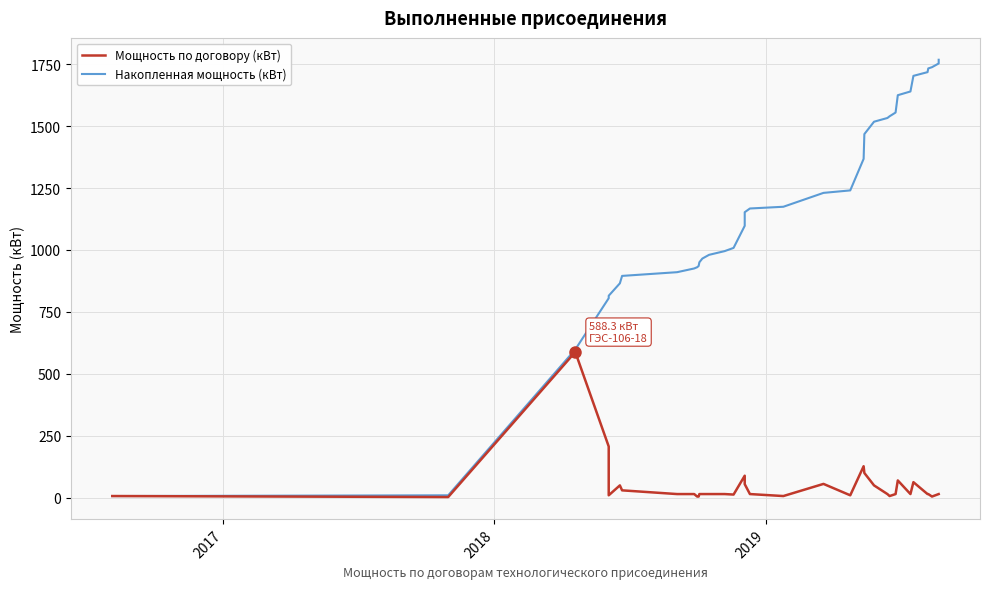

Reading left to right, what are all the values shown in this chart?

Мощность по договору (кВт): 7.0	3.0	588.3	207.0	10.0	50.0	30.0	15.0	15.0	5.0	5.0	15.0	15.0	15.0	15.0	13.0	89.0	55.0	15.0	7.0	56.0	10.0	127.2	100.0	50.0	15.0	7.0	15.0	70.0	15.0	63.0	15.0	15.0	5.0	15.0	15.0
Накопленная мощность (кВт): 7.0	10.0	598.3	805.3	815.3	865.3	895.3	910.3	925.3	930.3	935.3	950.3	965.3	980.3	995.3	1008.3	1097.3	1152.3	1167.3	1174.3	1230.3	1240.3	1367.5	1467.5	1517.5	1532.5	1539.5	1554.5	1624.5	1639.5	1702.5	1717.5	1732.5	1737.5	1752.5	1767.5